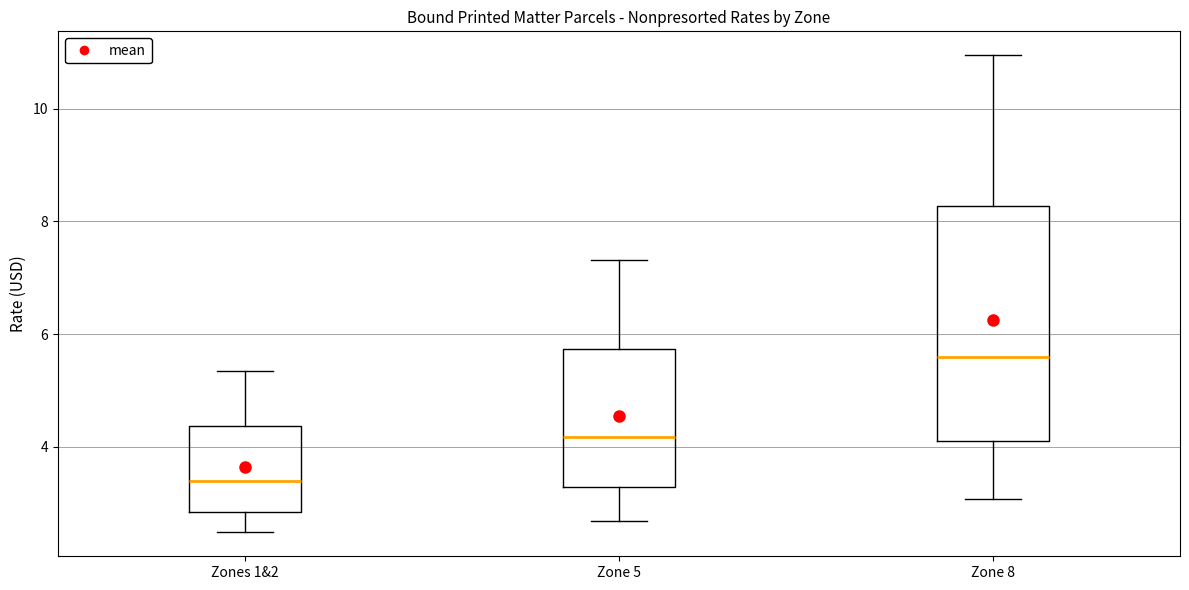

Comparing the boxes themselves (not the whiskers), which one is the tallest?

Zone 8